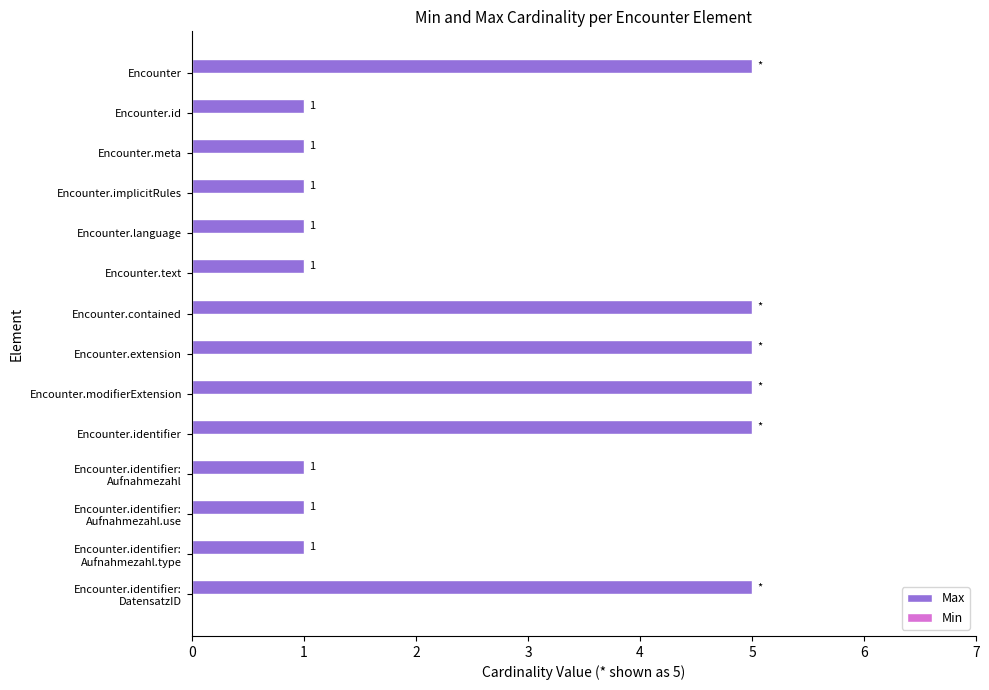

Read the value at Encounter.identifier.

5